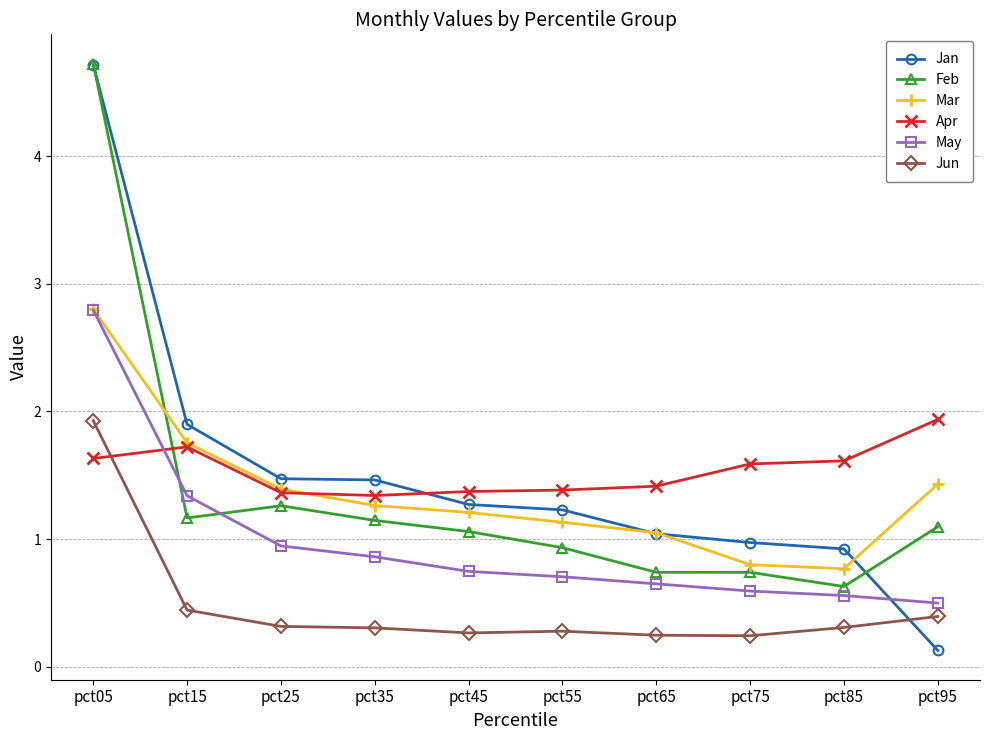

At how many categories does at least one series exceed 2?

1